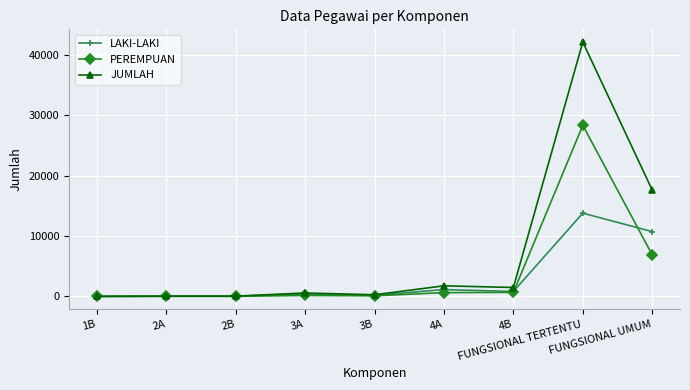

How many series are shown in this chart?

3